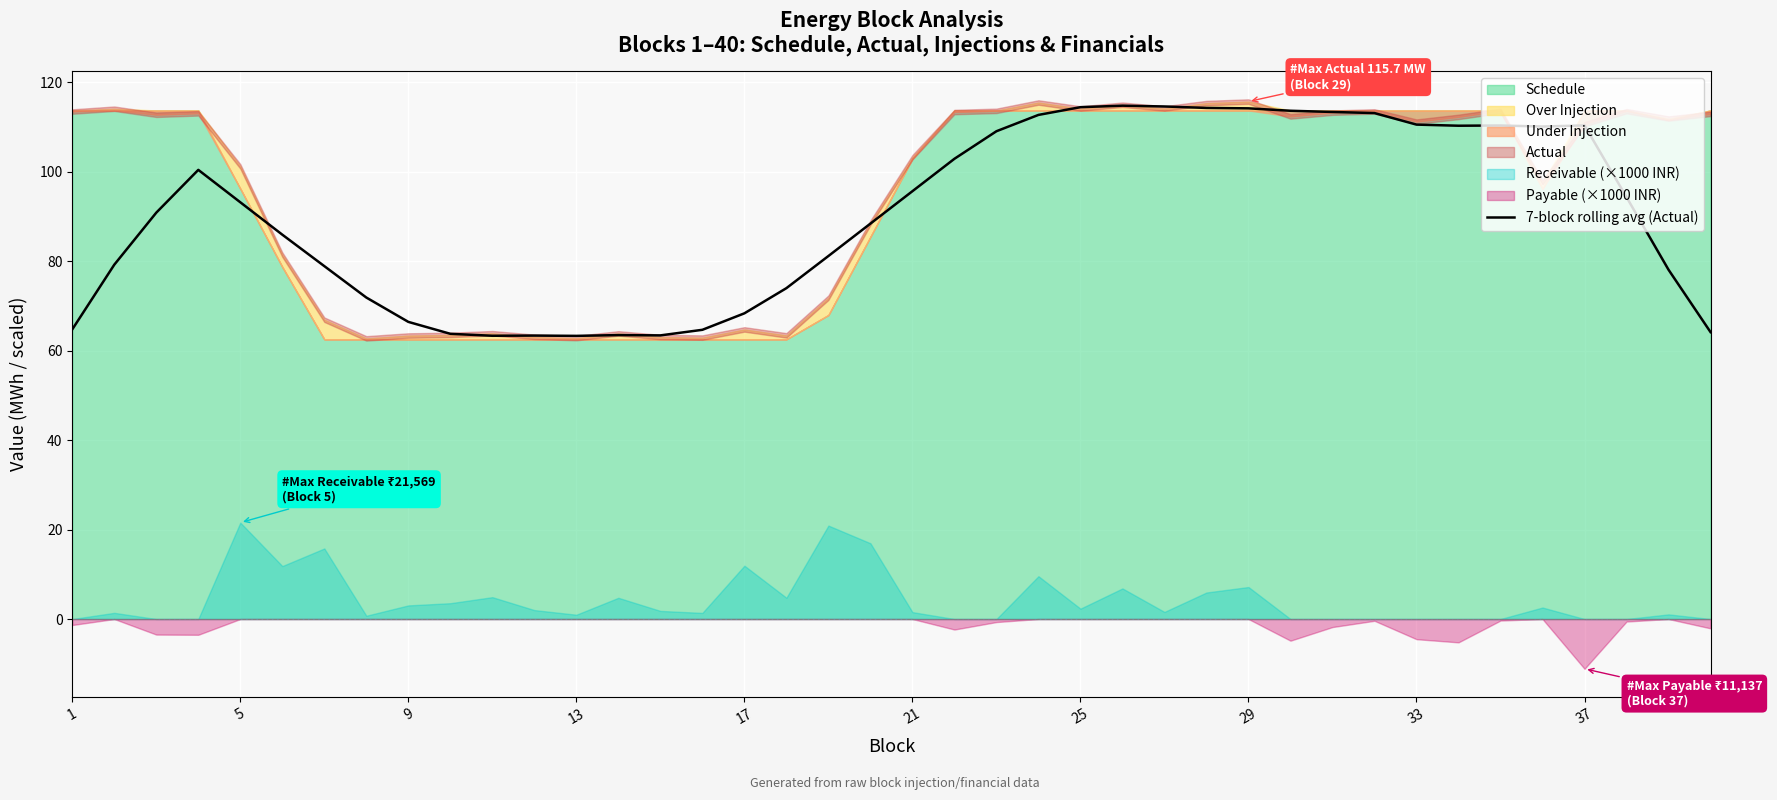

What is the sum of all values?

3611.1